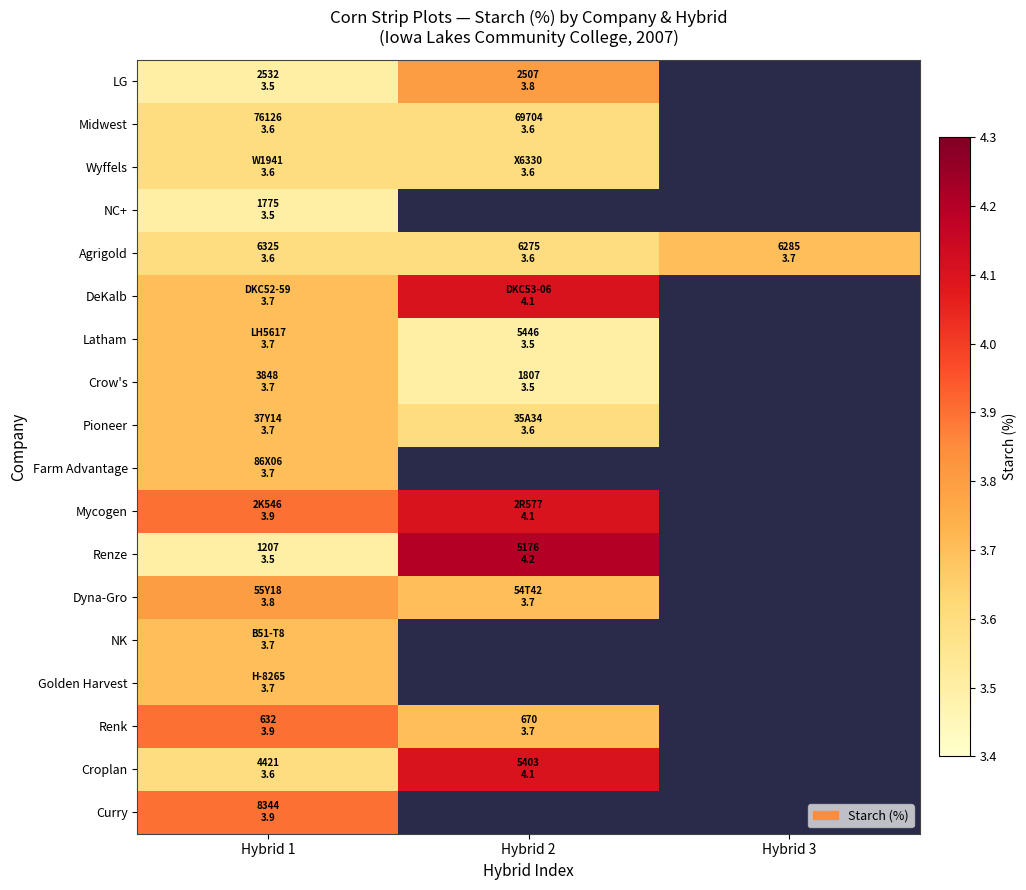

At how many categories does at least one series exceed 3?

3